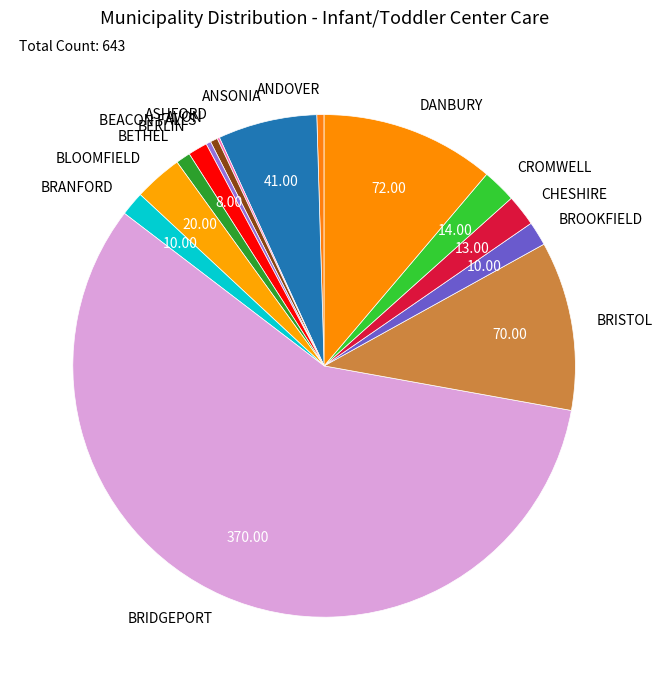

True or false: BRANFORD accounts for 2% of the total.

True